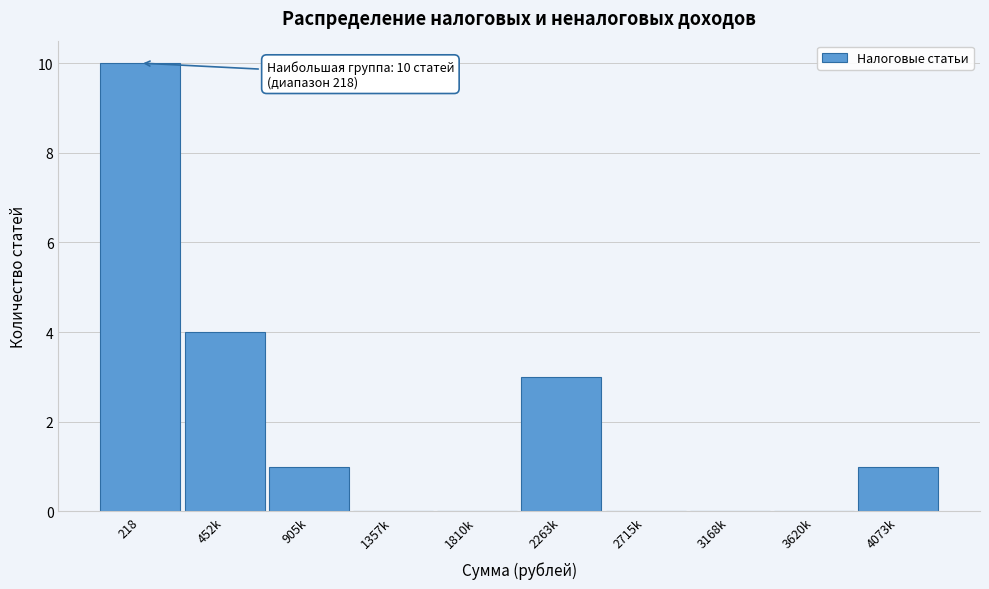

Reading left to right, list all the values displayed in this chart.

218=10	452k=4	905k=1	1357k=0	1810k=0	2263k=3	2715k=0	3168k=0	3620k=0	4073k=1